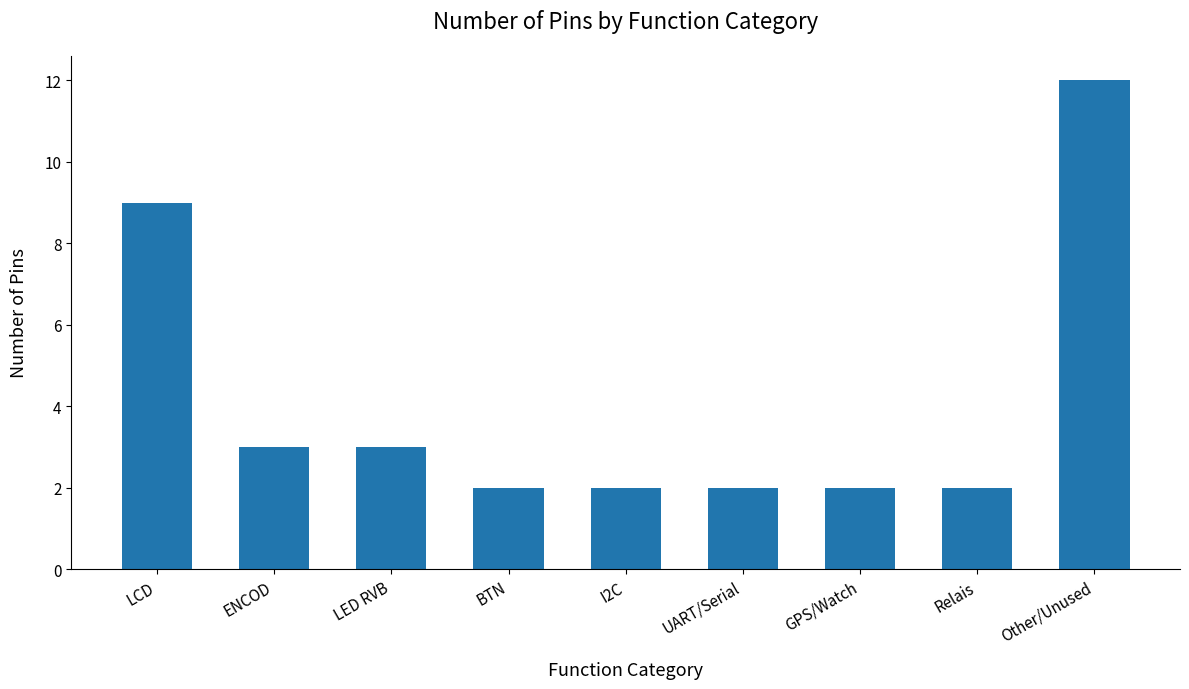

What position from the left is LED RVB?

3